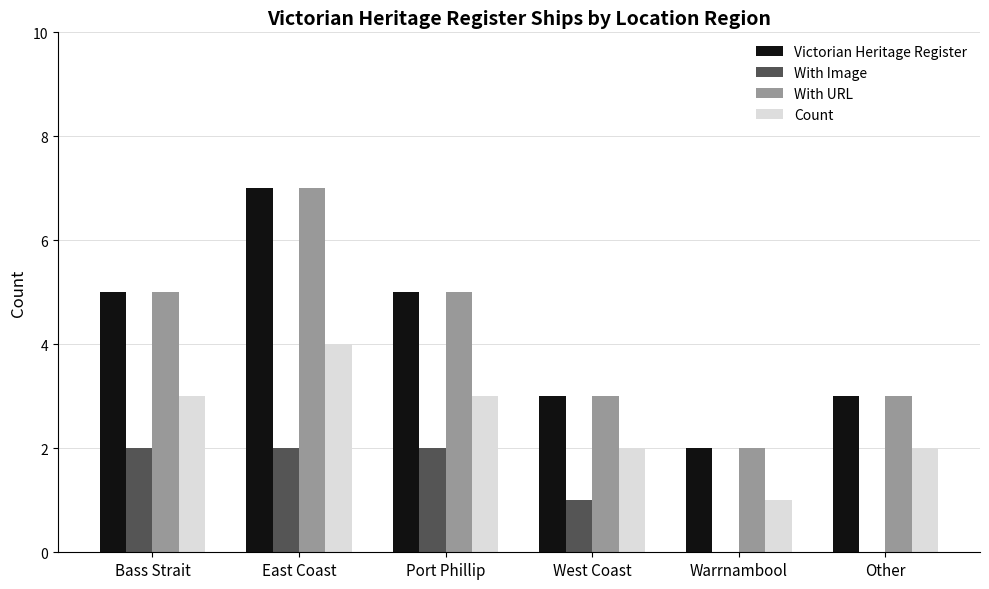

Reading left to right, what are all the values shown in this chart?

Victorian Heritage Register: Bass Strait=5	East Coast=7	Port Phillip=5	West Coast=3	Warrnambool=2	Other=3
With Image: Bass Strait=2	East Coast=2	Port Phillip=2	West Coast=1	Warrnambool=0	Other=0
With URL: Bass Strait=5	East Coast=7	Port Phillip=5	West Coast=3	Warrnambool=2	Other=3
Count: Bass Strait=3	East Coast=4	Port Phillip=3	West Coast=2	Warrnambool=1	Other=2